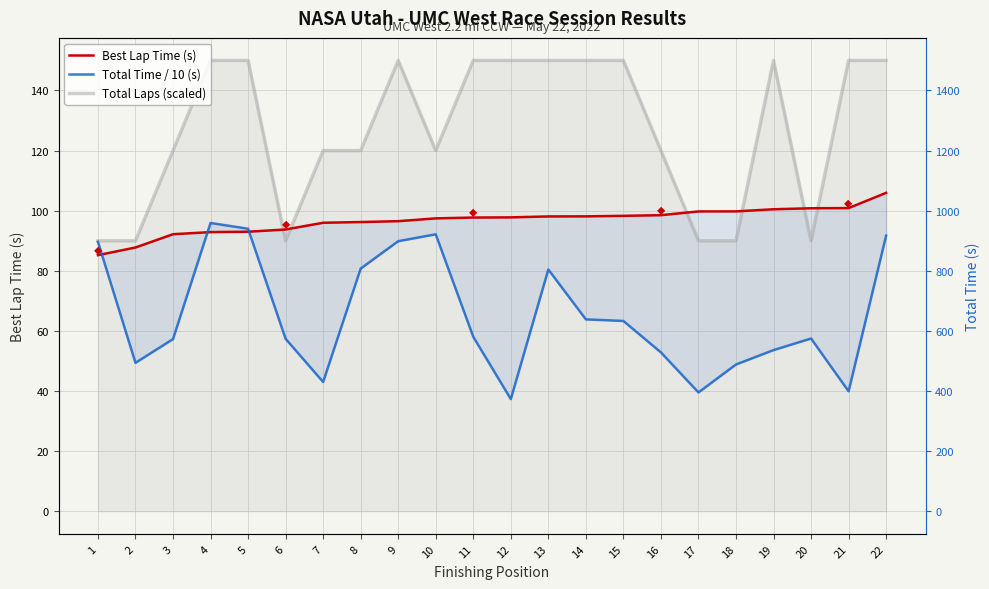

Which category has the lowest value across all series?

12